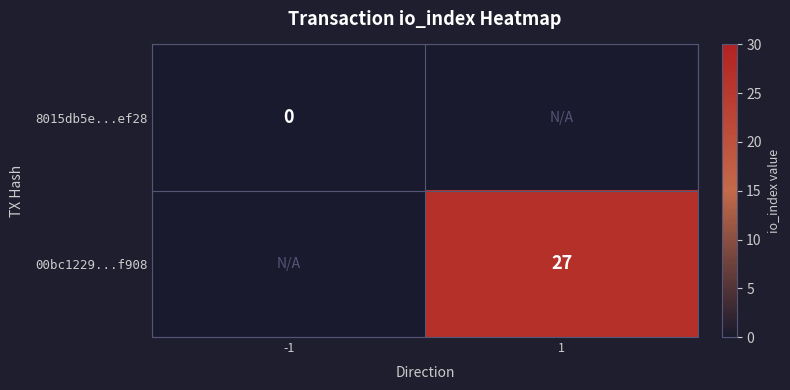

The 00bc1229...f908 series shows 39 at 1. True or false?

False